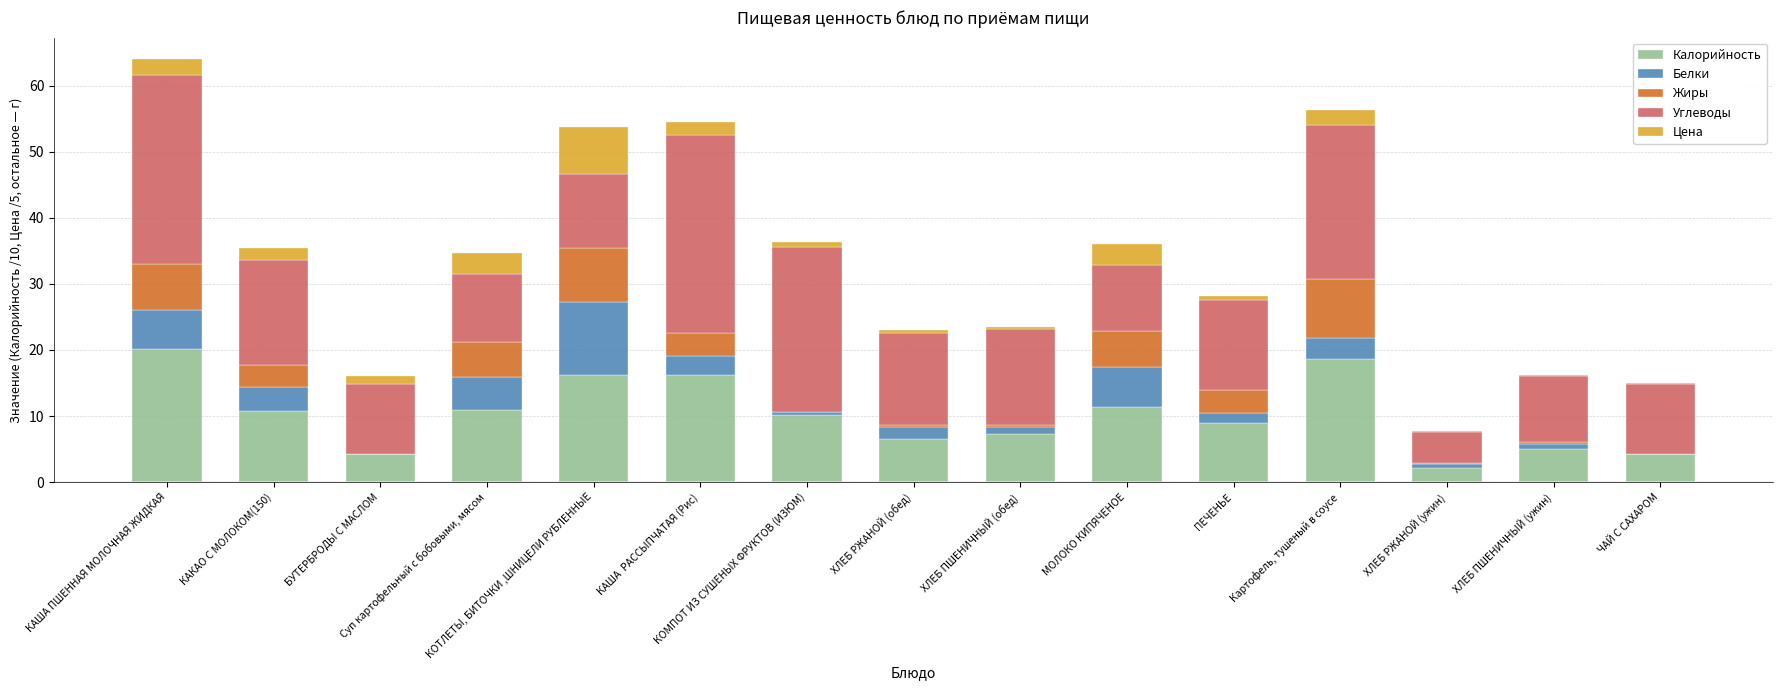

What is the highest value of the Калорийность series?

20.1